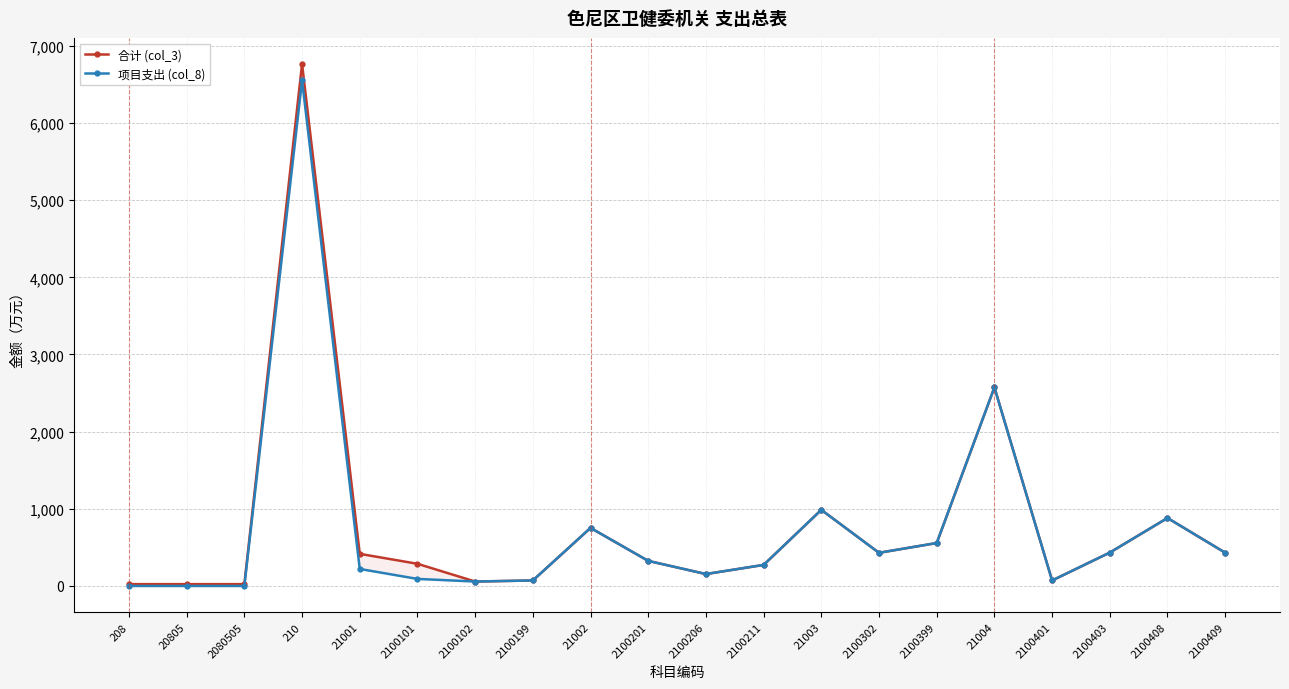

Rank the series by their maximum value, from highest to lowest.

合计 (col_3), 项目支出 (col_8)